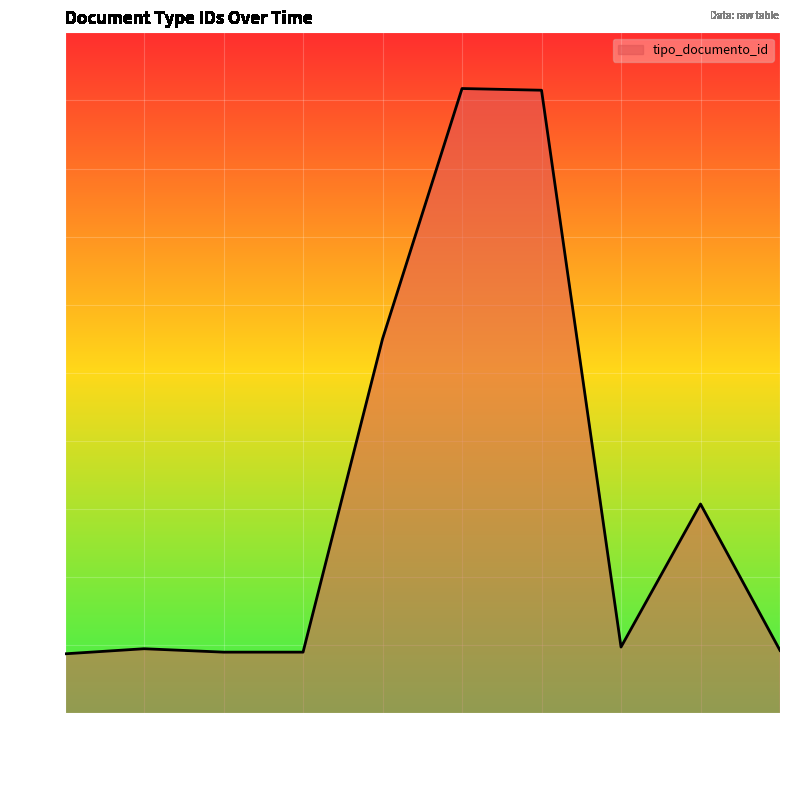

Does the chart display data point markers on the line(s)?

No